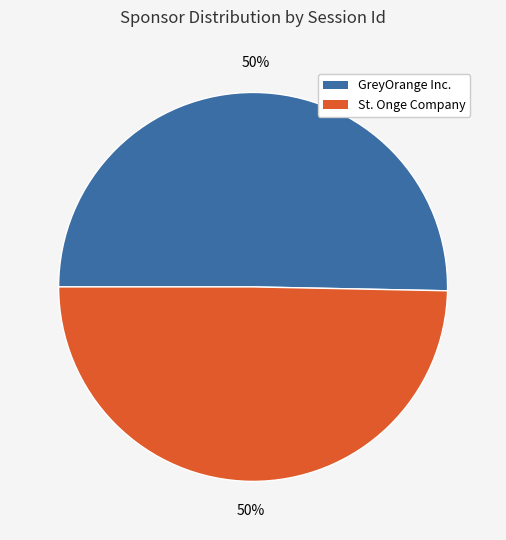

Approximately how many times larger is the value at GreyOrange Inc. compared to St. Onge Company?

1.0